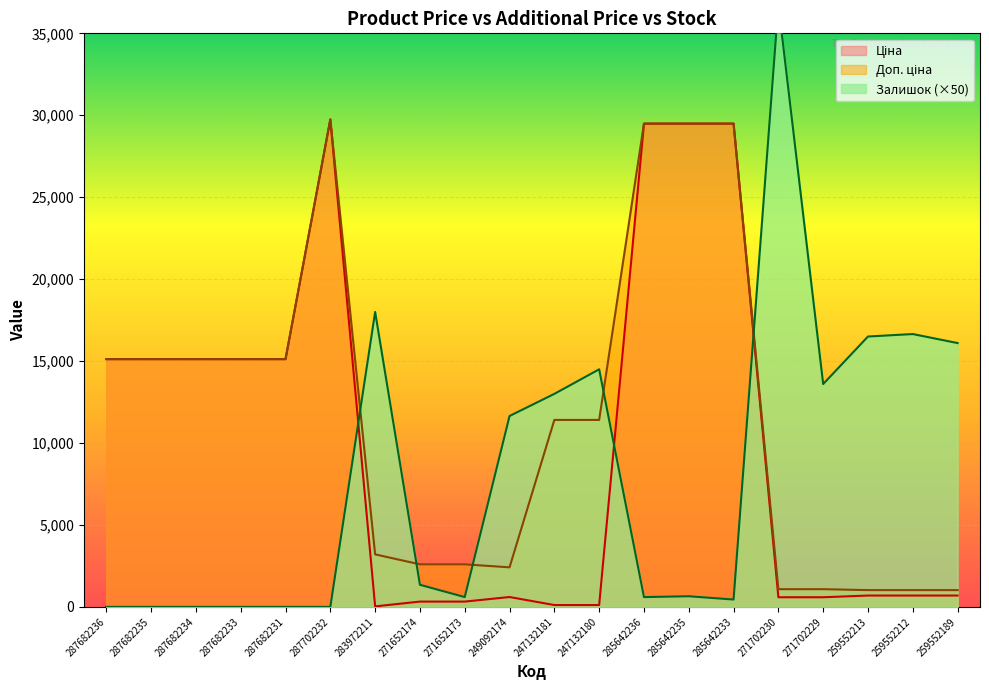

In Доп. ціна, how many points are higher than both neighbors (excluding endpoints)?

1